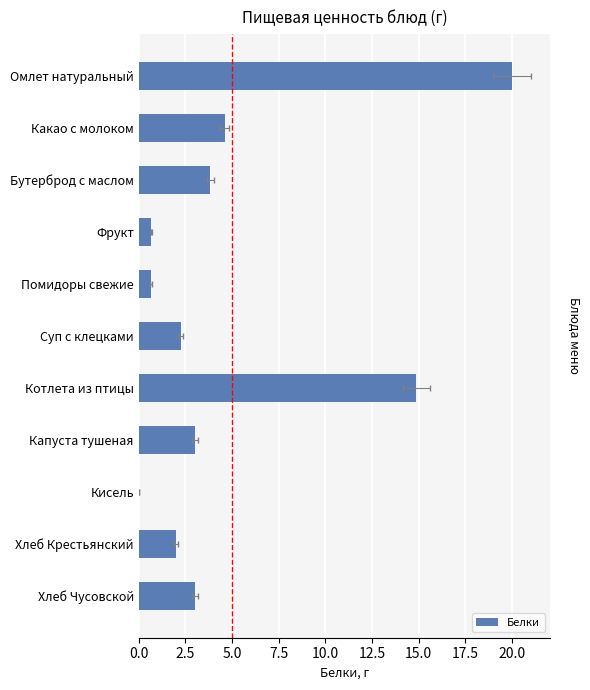

Are the bars grouped side by side (vs. stacked)?

No